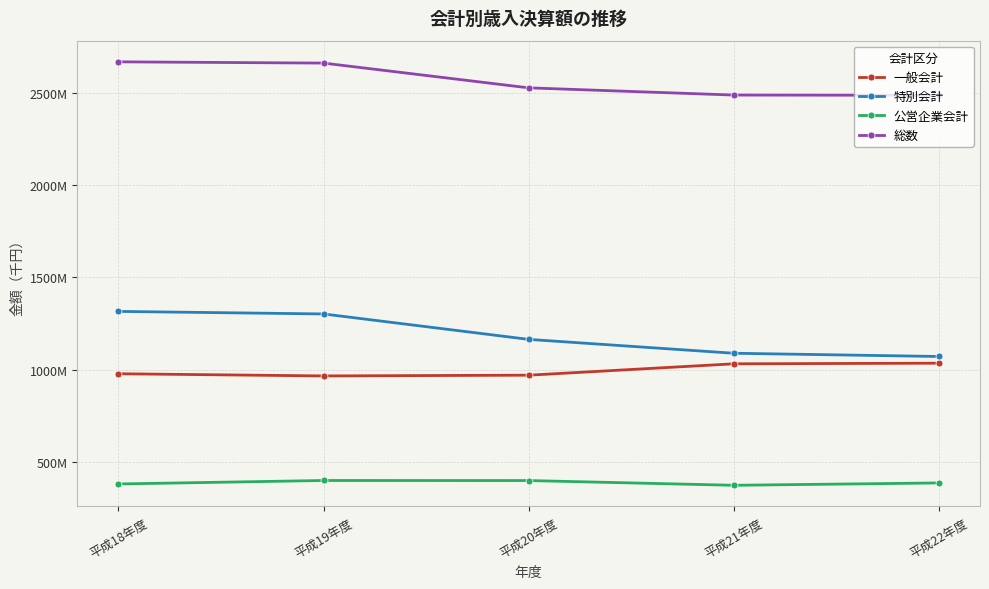

Is this an area chart (filled region under the line)?

No